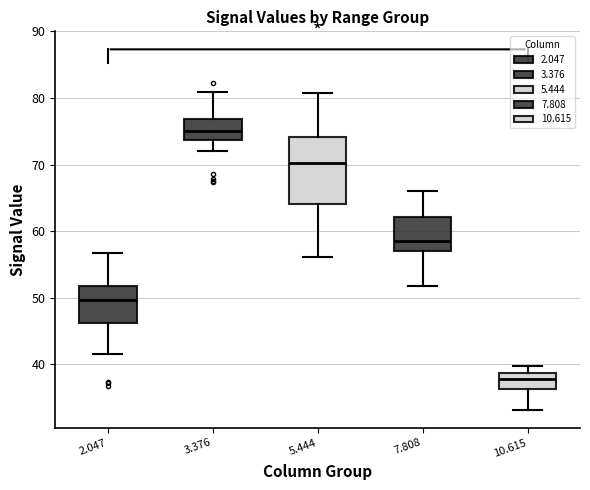

Where is the lower edge of the box at x = 7.808 on the y-axis? The values are not printed on the chart, so give them approximately, as read against the axis.

57